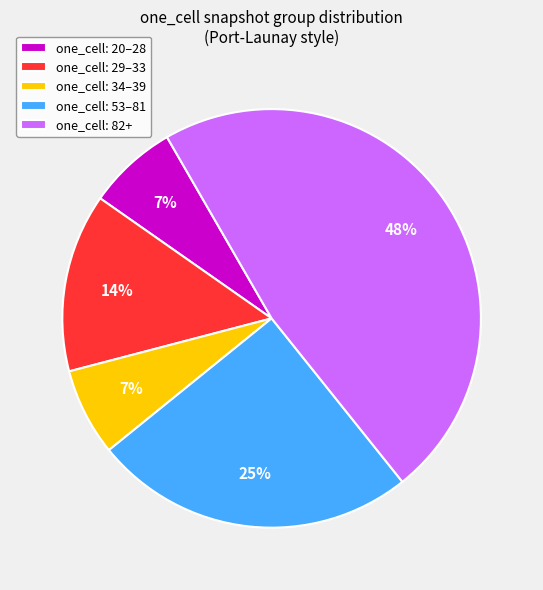

Which has a higher value, one_cell: 29–33 or one_cell: 34–39?

one_cell: 29–33